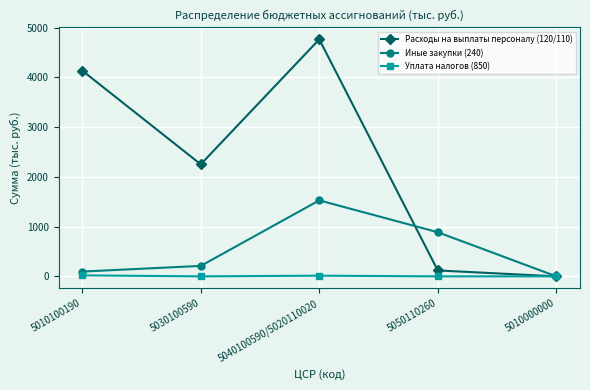

Which series has the widest spread of values?

Расходы на выплаты персоналу (120/110)